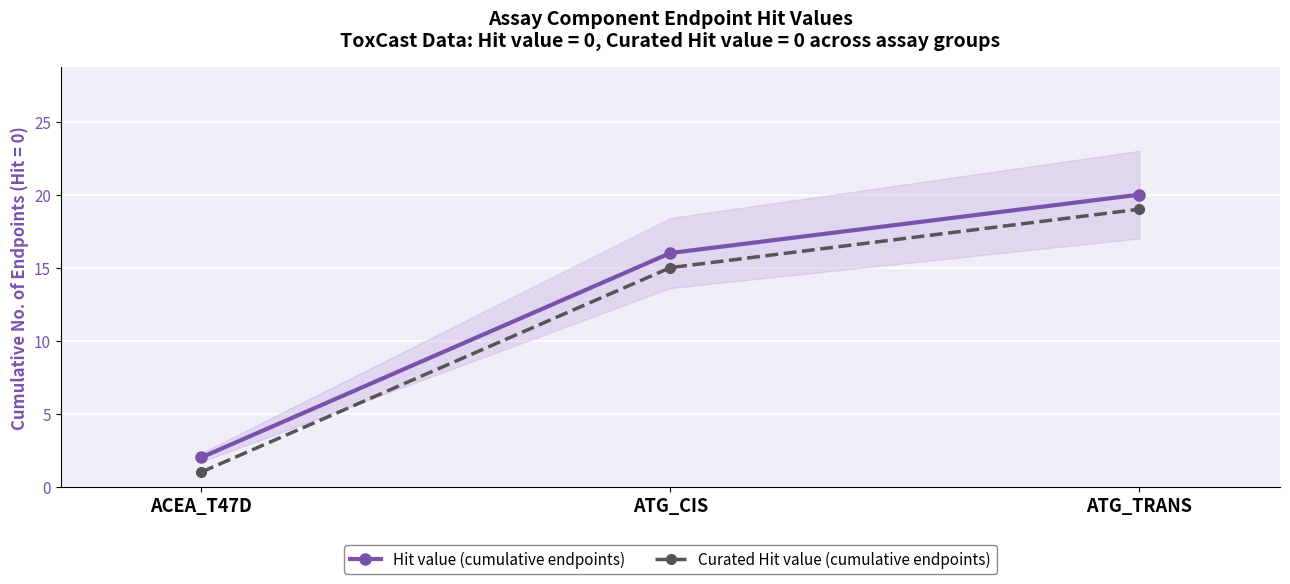

Which category has the highest value across all series?

ATG_TRANS